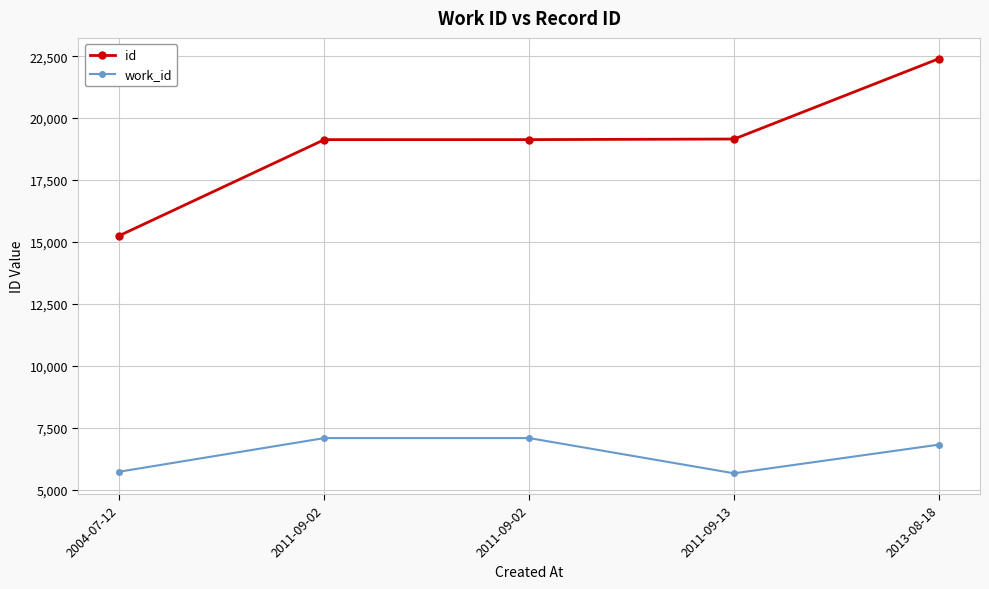

Rank the series by their average value, from lowest to highest.

work_id, id